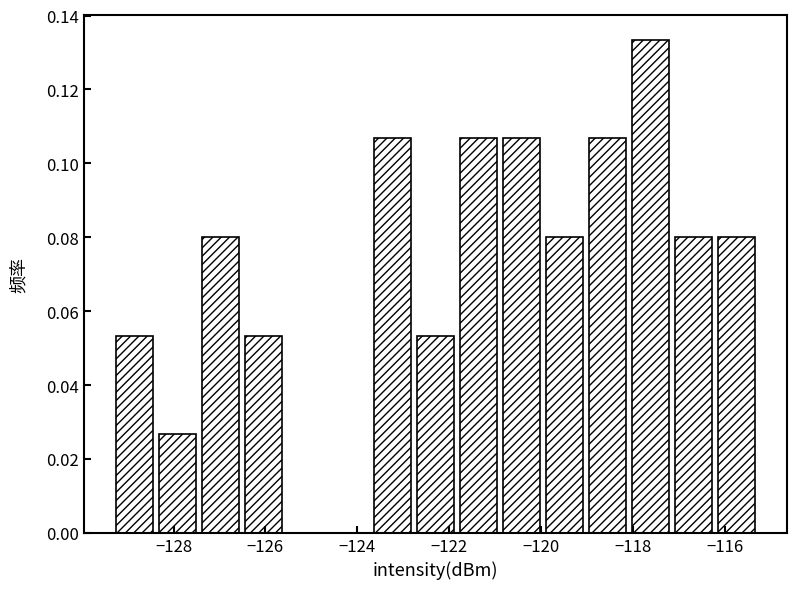

Reading left to right, list every bar in this chart as the range it spans on the x-axis followed by its height. Neither the bar edges nor the heights are printed on the chart, so give them approximately, as read against the axes.

-129.4 to -128.4: 0.054
-128.4 to -127.4: 0.026
-127.4 to -126.6: 0.080
-126.6 to -125.6: 0.054
-125.6 to -124.6: 0
-124.6 to -123.8: 0
-123.8 to -122.8: 0.106
-122.8 to -121.8: 0.054
-121.8 to -120.8: 0.106
-120.8 to -120.0: 0.106
-120.0 to -119.0: 0.080
-119.0 to -118.0: 0.106
-118.0 to -117.2: 0.134
-117.2 to -116.2: 0.080
-116.2 to -115.2: 0.080